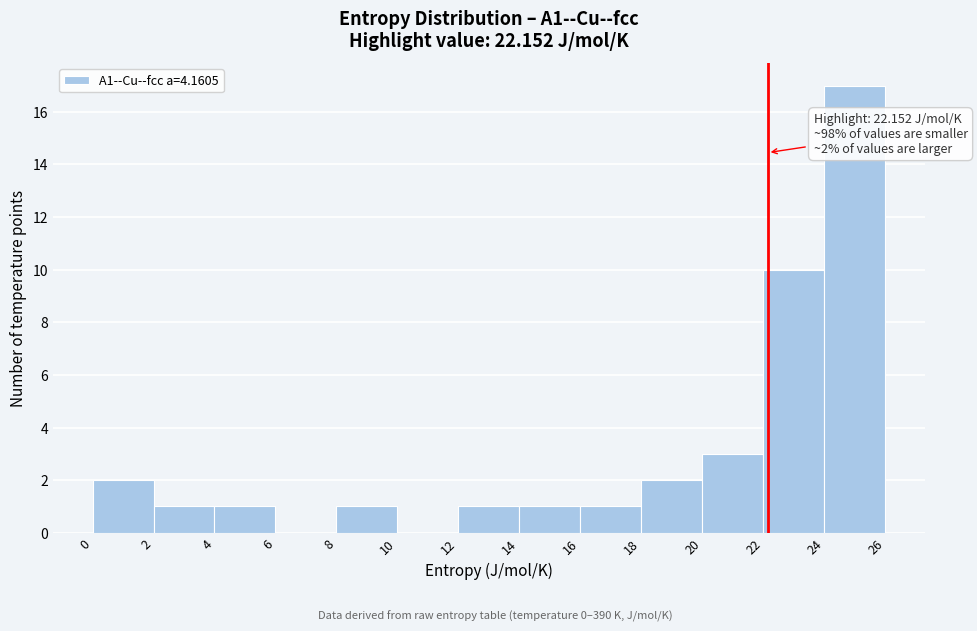

Which range on the x-axis has the tallest bar?

24 to 26